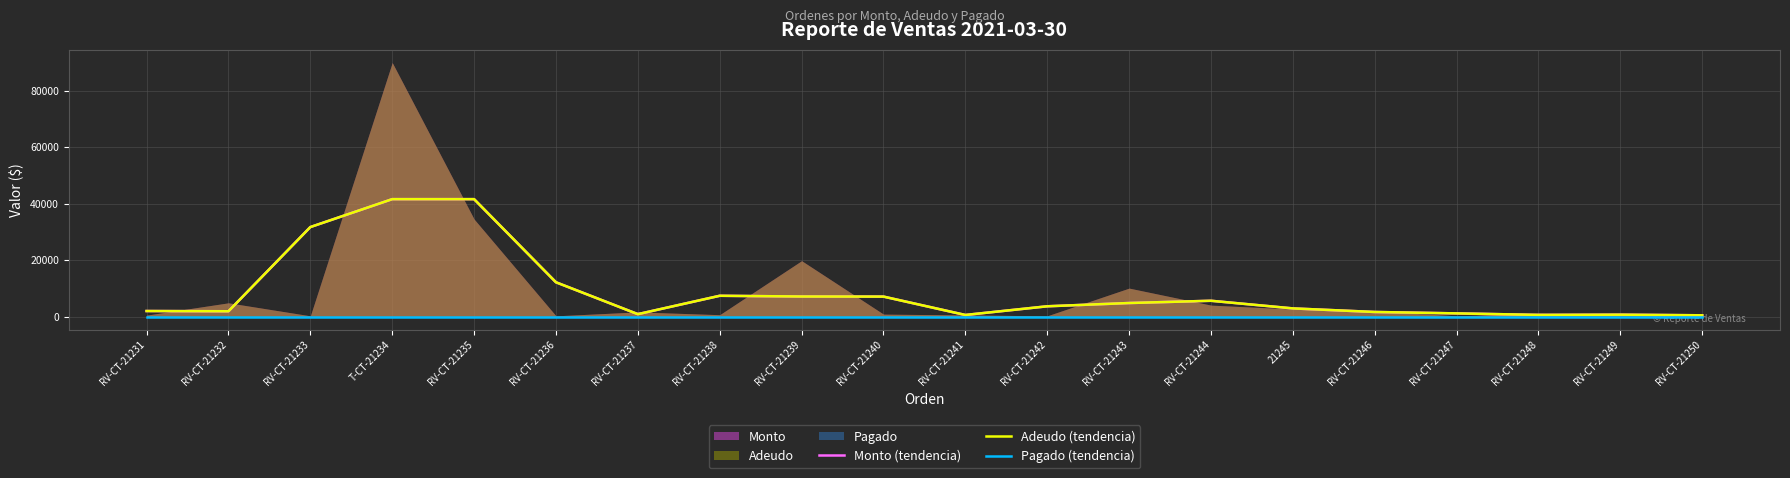

What is the spread (max minus min) of values at RV-CT-21231?

2099.3